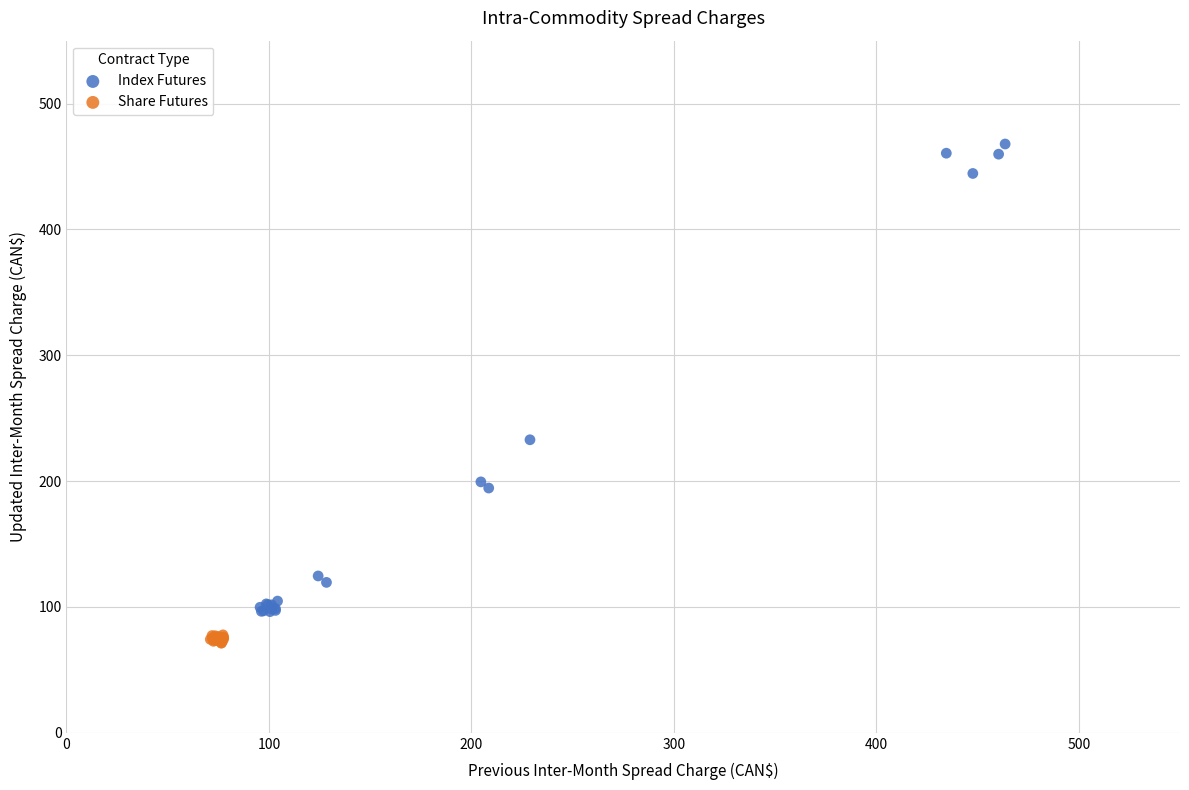

Which series contains the highest Y value?

Index Futures